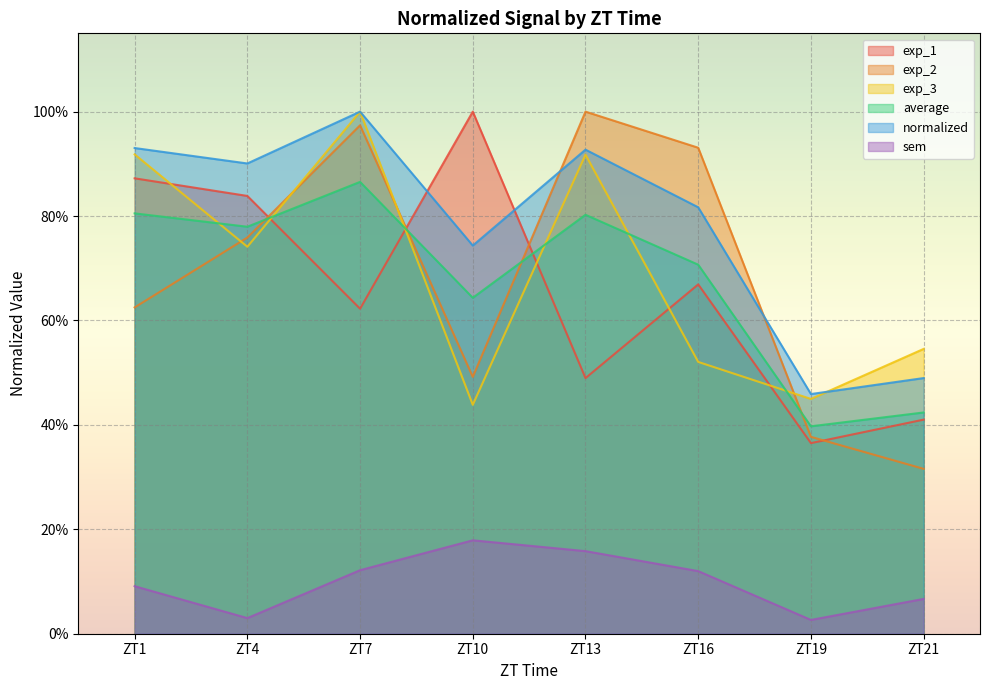

What is the difference between the highest and lowest values at ZT1?

0.8